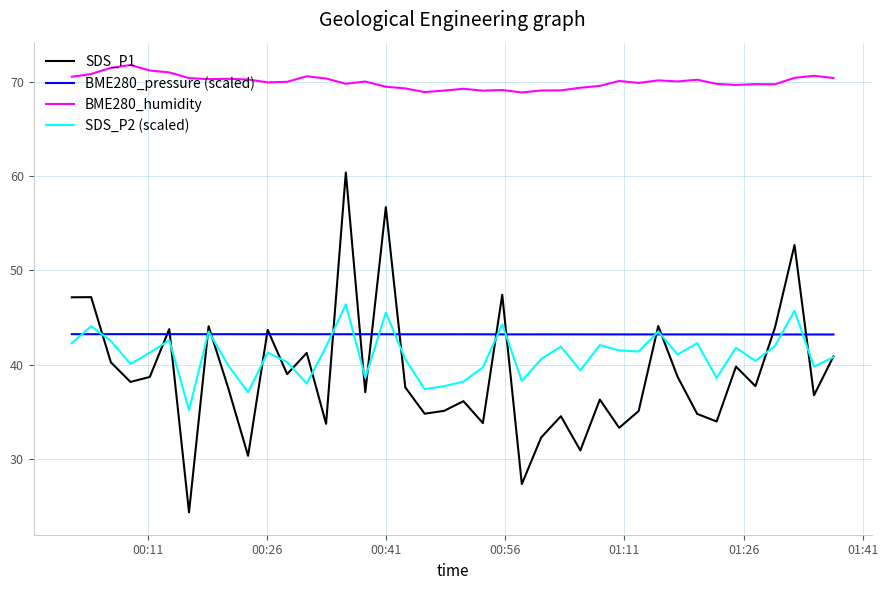

What is the lowest value of the SDS_P1 series?

24.3